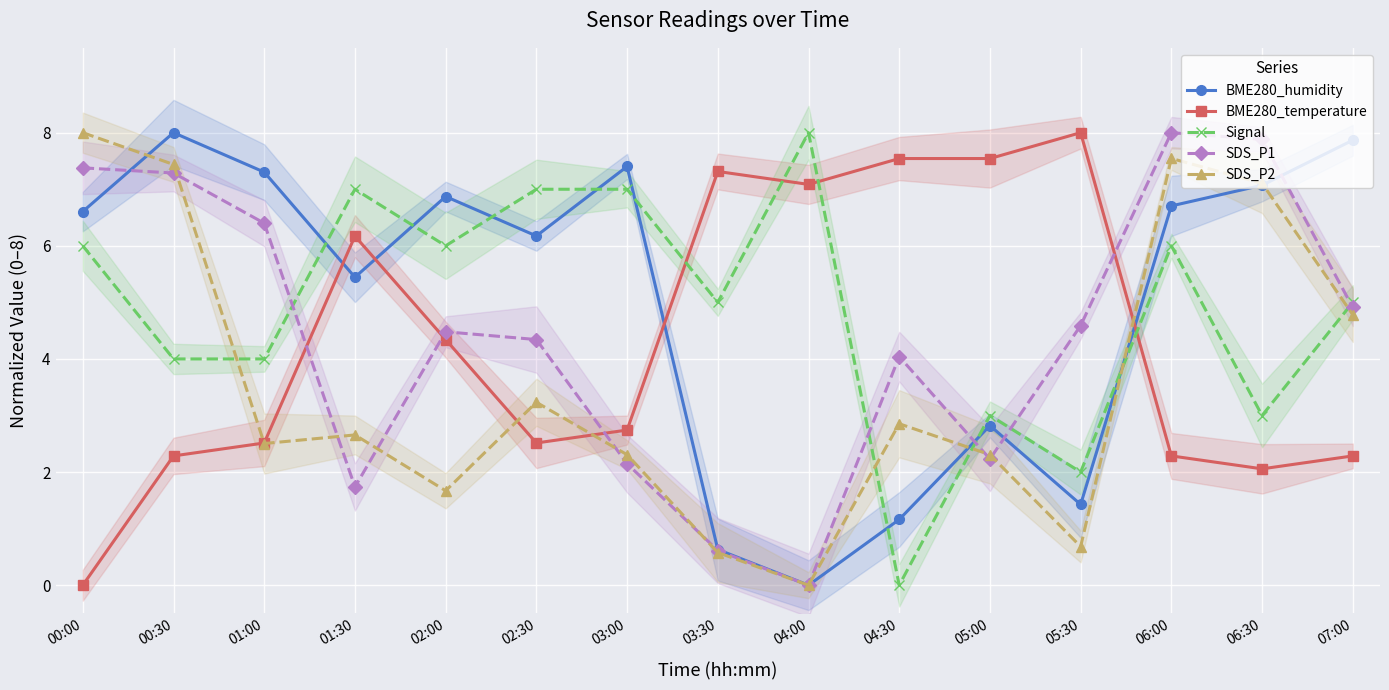

After their last crossing, which series has the higher values: SDS_P2 or BME280_temperature?

SDS_P2